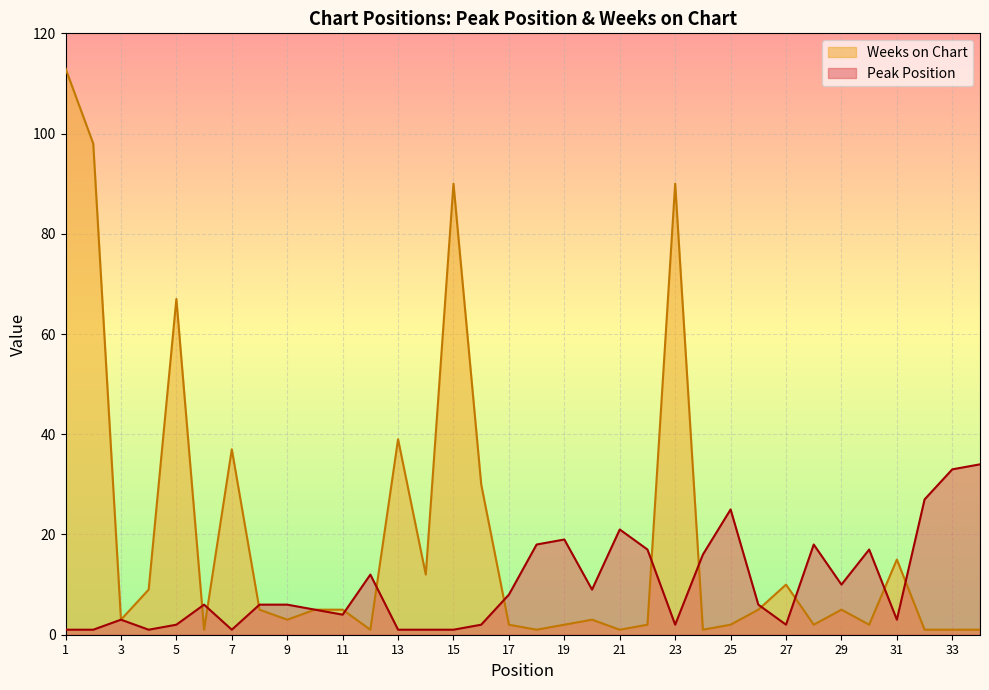

Reading left to right, what are all the values shown in this chart?

Peak Position: 1	1	3	1	2	6	1	6	6	5	4	12	1	1	1	2	8	18	19	9	21	17	2	16	25	6	2	18	10	17	3	27	33	34
Weeks on Chart: 113	98	3	9	67	1	37	5	3	5	5	1	39	12	90	30	2	1	2	3	1	2	90	1	2	5	10	2	5	2	15	1	1	1